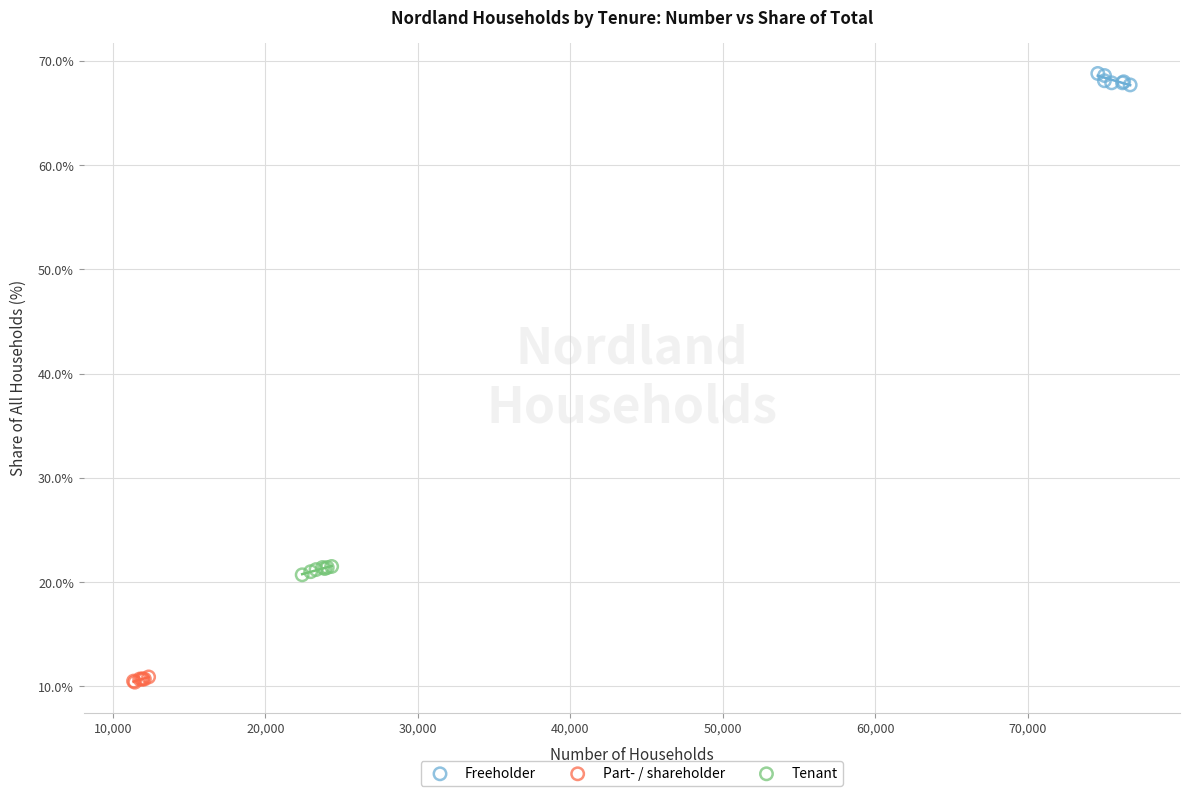

Which series contains the lowest Y value?

Part- / shareholder